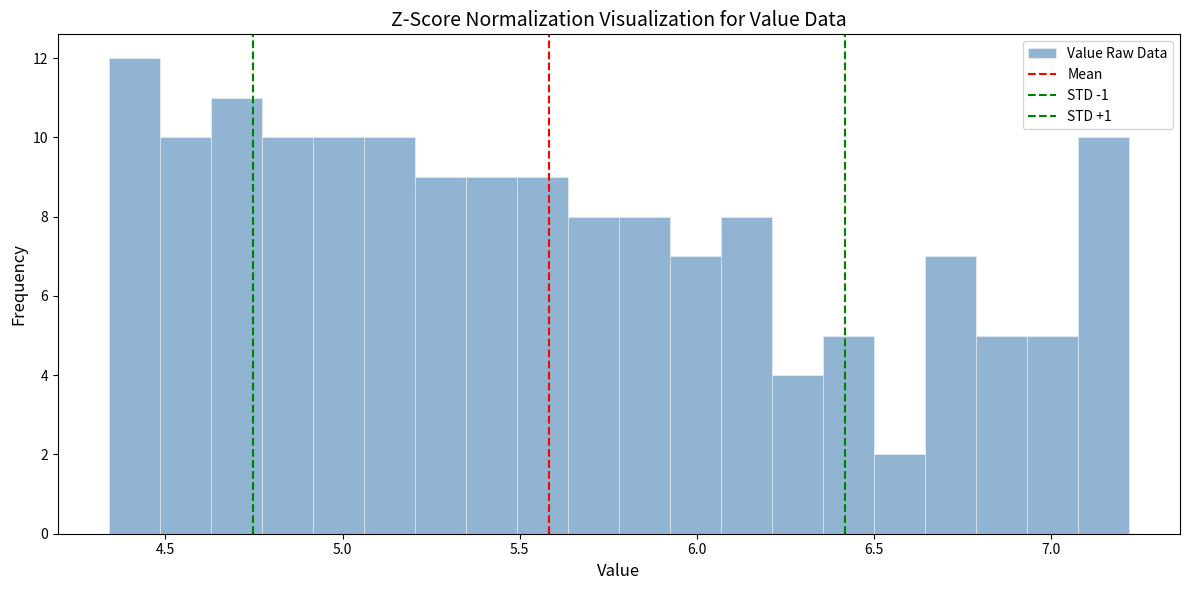

Around what value on the x-axis is the tallest bar? Give the approximate position of its centre, as read against the axis.

4.40